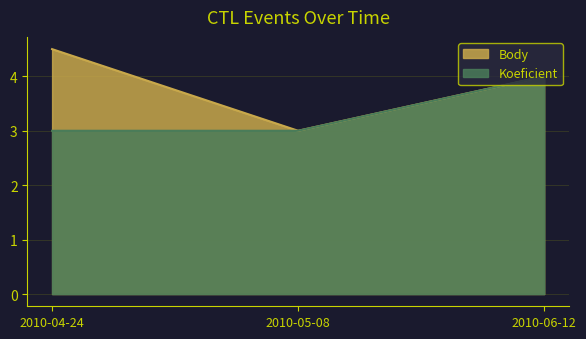

What is the label of the 1st point from the right?

2010-06-12